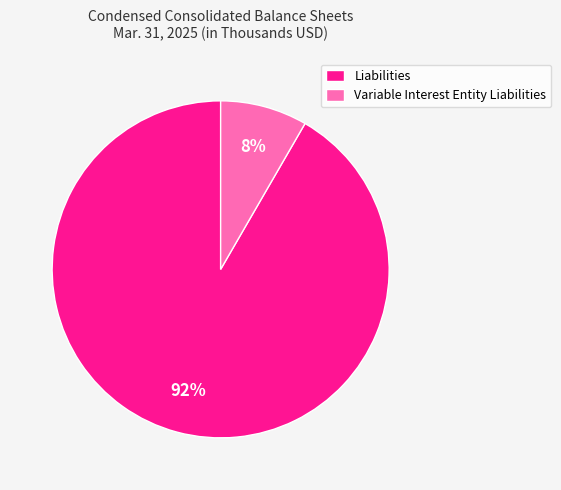

What percentage is the Liabilities slice, to the nearest percent?

92%